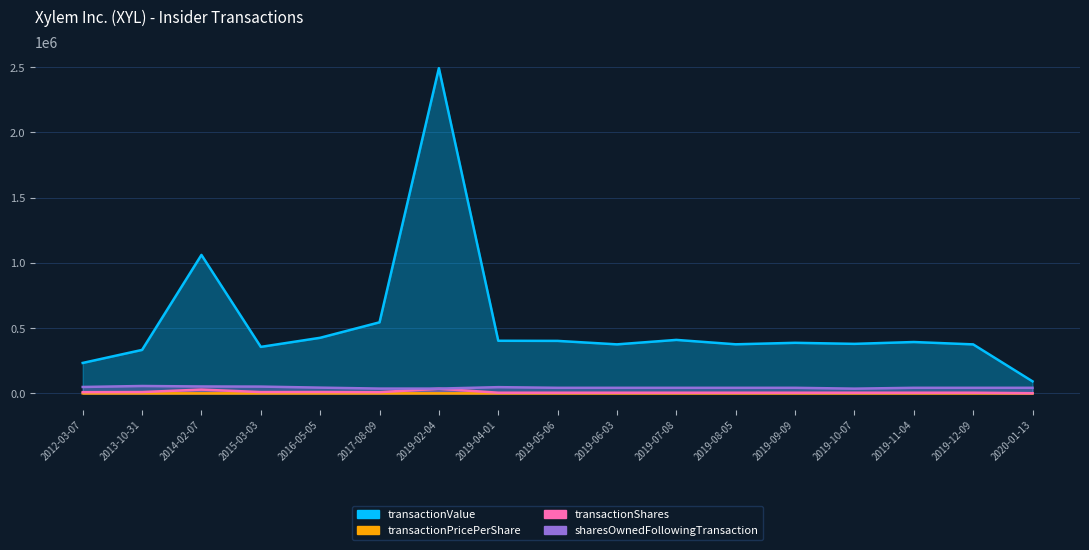

Reading left to right, what are all the values shown in this chart?

transactionValue: 233256.0	333104.0	1061244.0	356241.0	426042.0	544578.0	2492859.0	403187.0	402227.0	375632.0	409804.0	376143.0	387446.0	379500.0	393564.0	375465.0	92085.0
transactionPricePerShare: 26.2	33.4	36.8	36.1	41.6	60.2	70.2	80.6	80.4	75.1	82.0	75.2	77.5	75.9	78.7	75.1	80.8
transactionShares: 8906.0	9975.0	28846.0	9859.0	10246.0	9052.0	35526.0	5000.0	5000.0	5000.0	5000.0	5000.0	5000.0	5000.0	5000.0	5000.0	1140.0
sharesOwnedFollowingTransaction: 48993.0	56431.0	52856.0	51926.0	43933.0	36697.0	36574.0	47637.0	42637.0	42637.0	42637.0	42637.0	42637.0	36228.0	42657.0	42657.0	42661.0